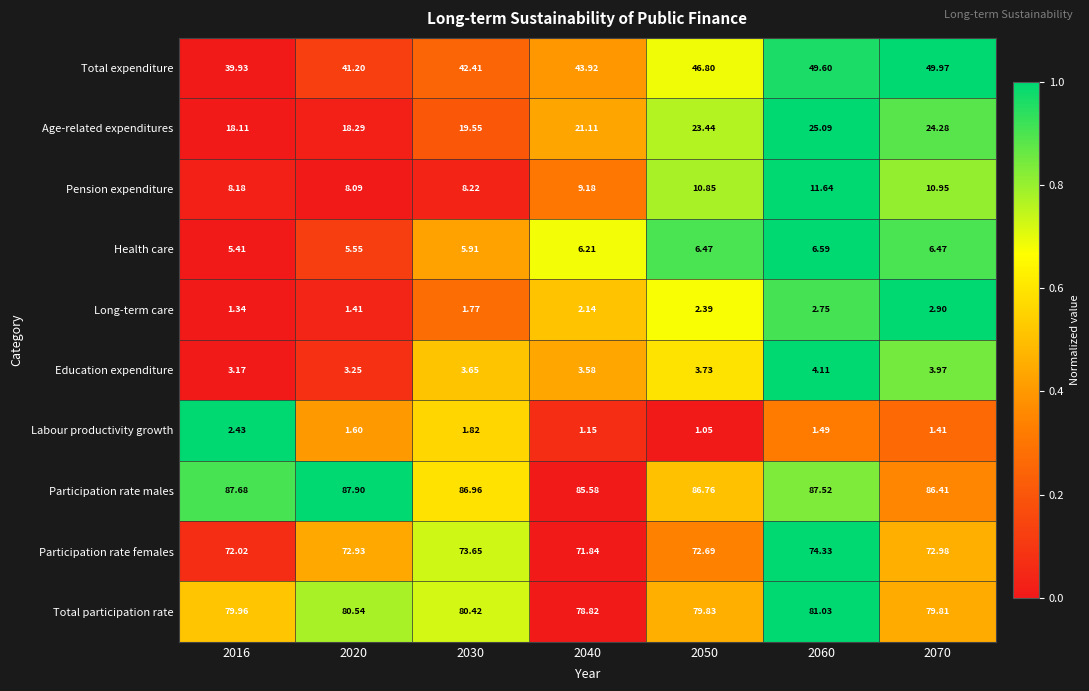

At which category is the sum across all series the highest?

2060